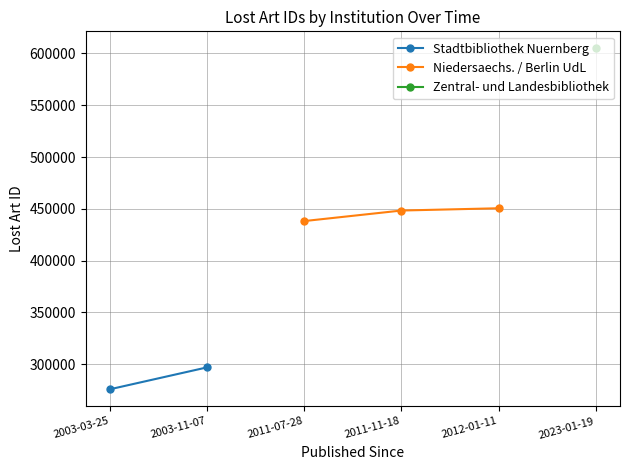

What is the value of the 2nd point from the left?

297007